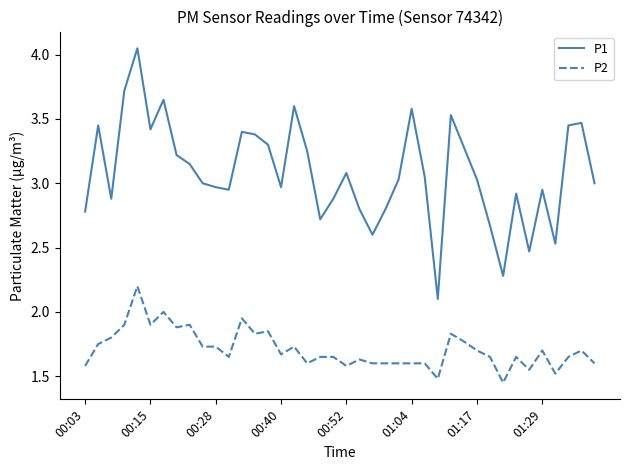

Which series has the largest total across all categories?

P1